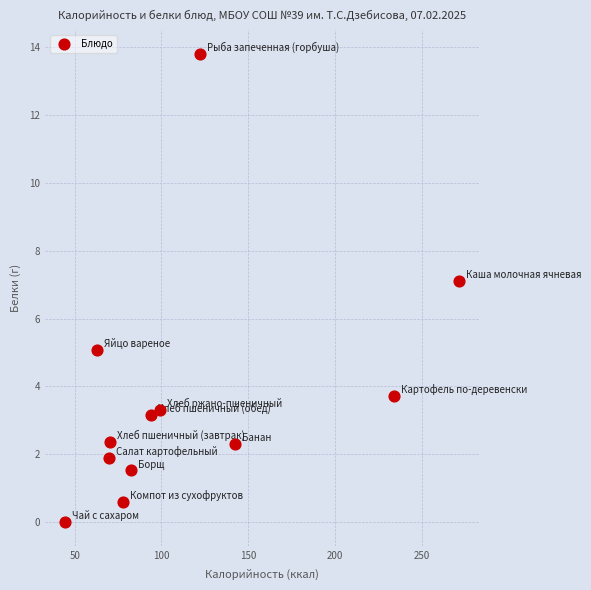

What is the average Y value?

3.7